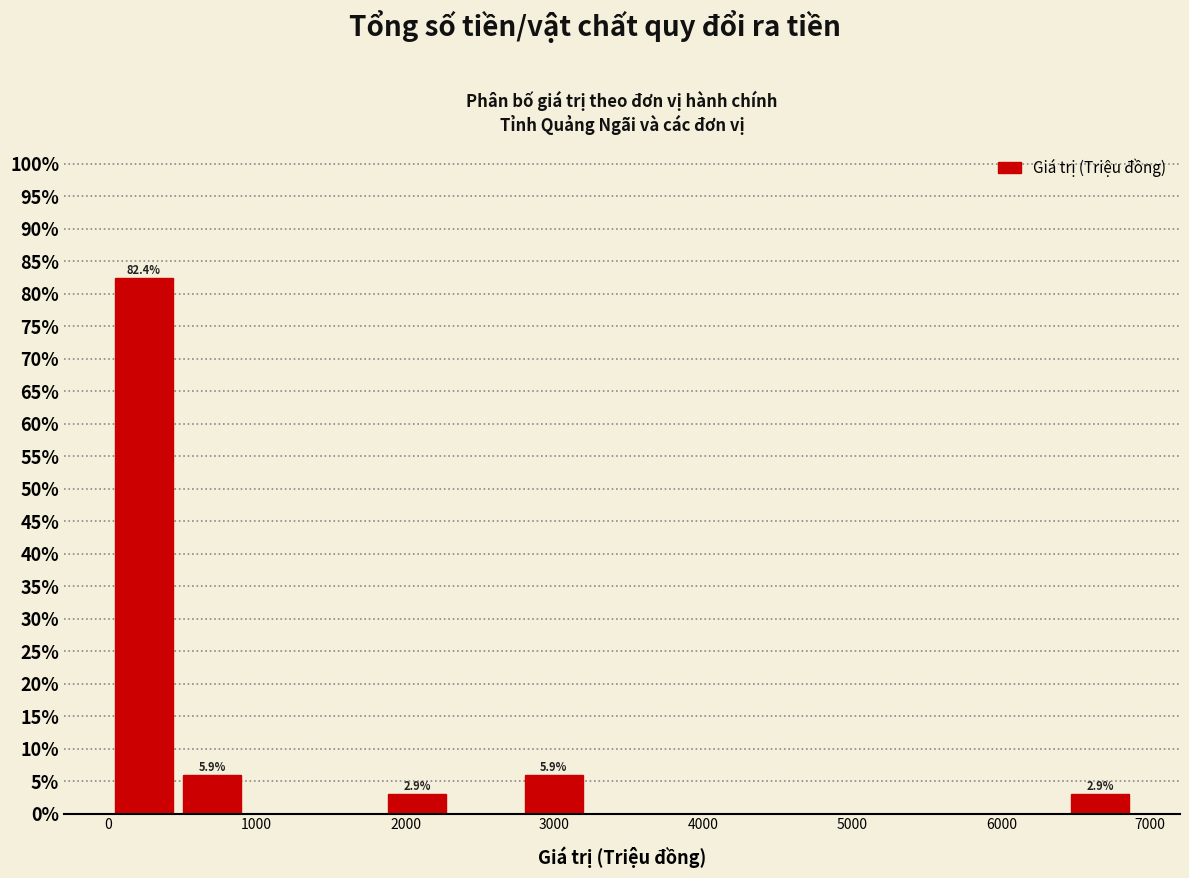

Which range on the x-axis has the tallest bar?

0 to 500